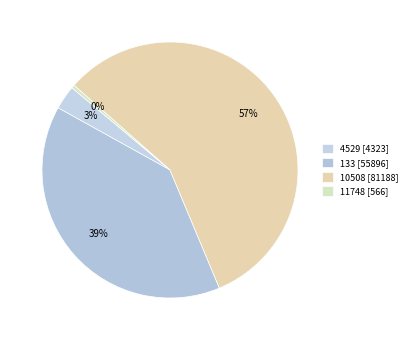

Count the number of slices in the pie.

4